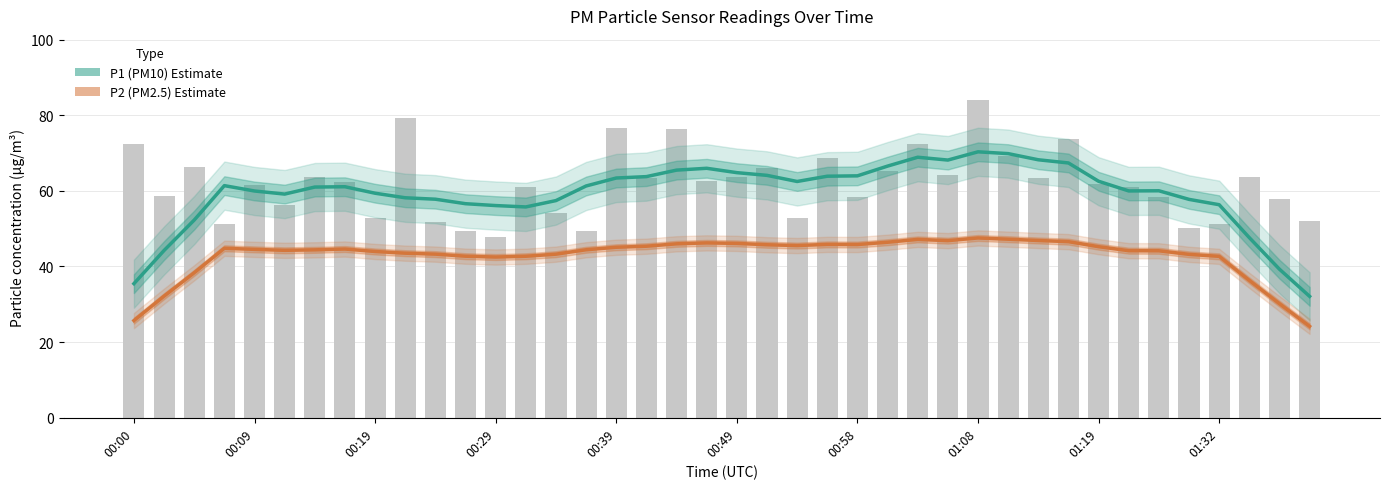

At which category does the chart reach its peak across all series?

01:08